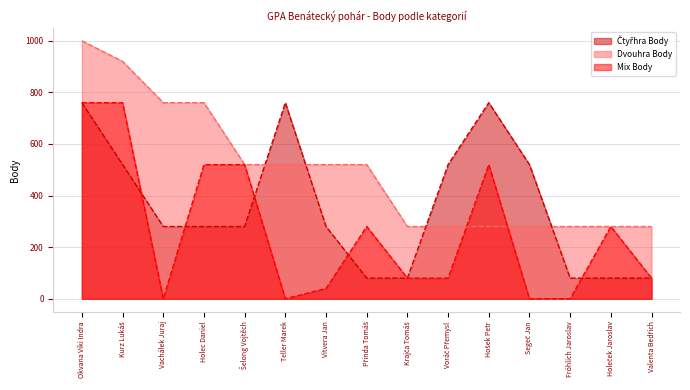

What is the difference between the maximum and minimum values in the Čtyřhra Body series?

680